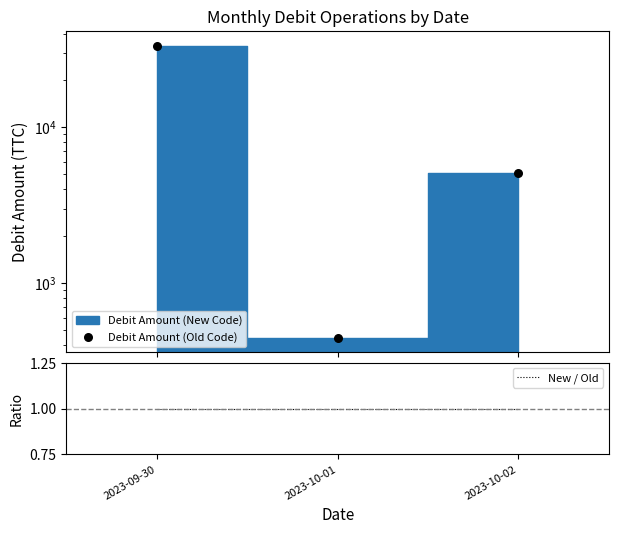

Which series contains the highest Y value?

Debit Amount (Old Code)